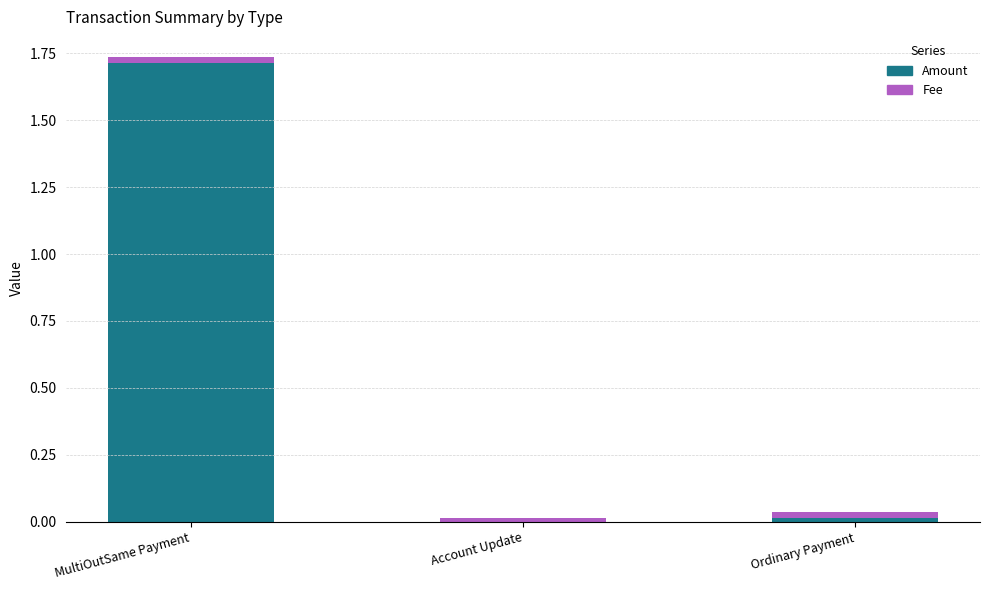

True or false: Amount has a value of 0.0 at Ordinary Payment.

True